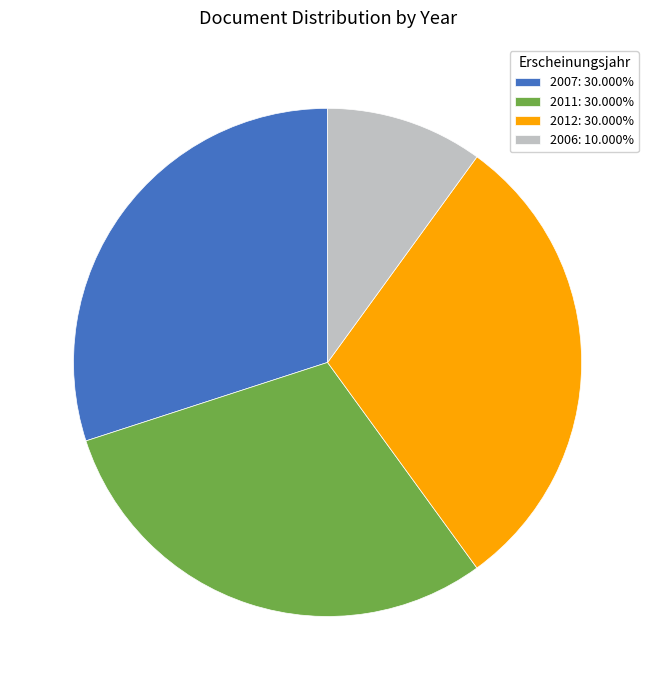

Is 2007: 30.000% the majority of the pie?

No